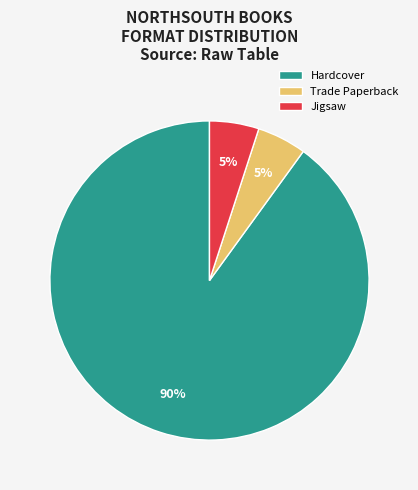

Approximately how many times larger is the value at Jigsaw compared to Trade Paperback?

1.0